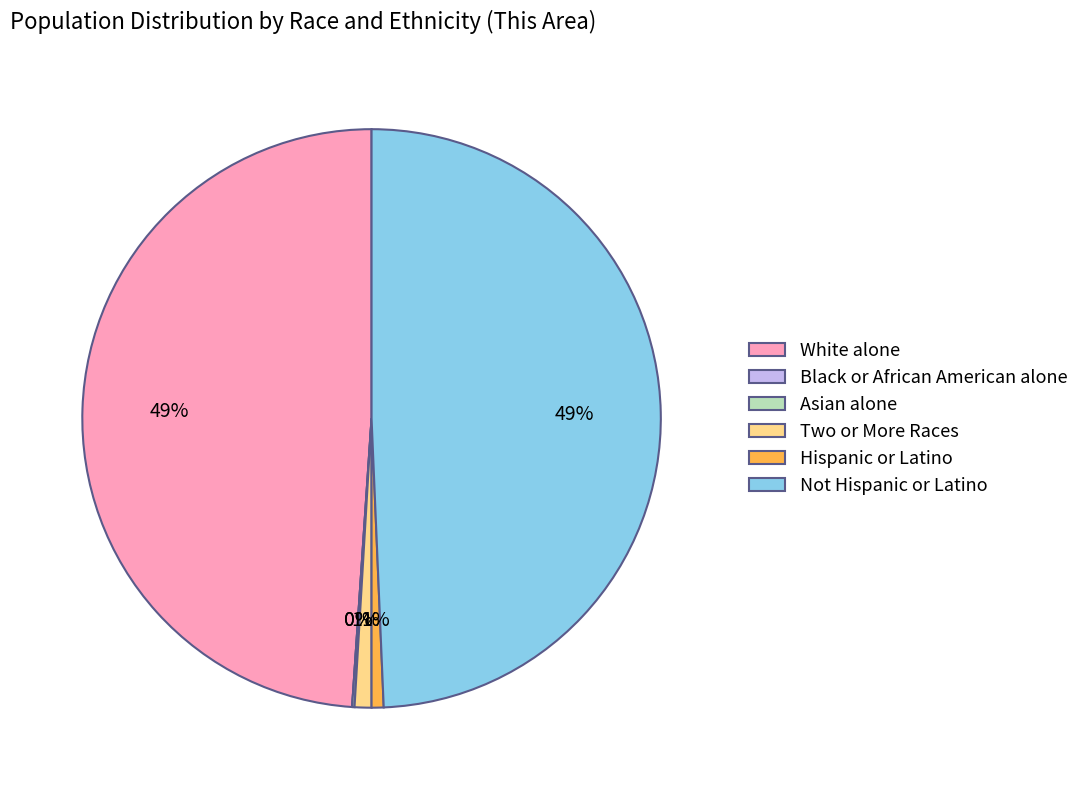

True or false: Hispanic or Latino accounts for 14% of the total.

False